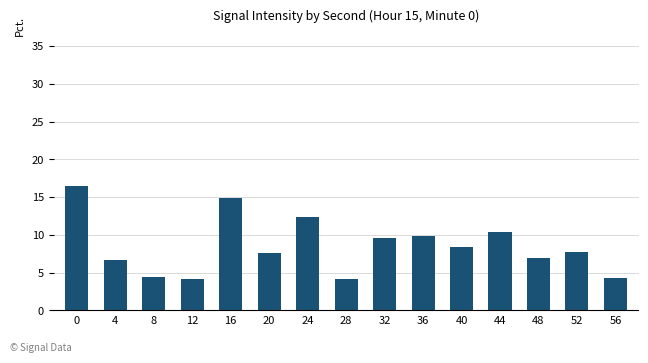

Is it true that the value at 12 is 4.1?

True